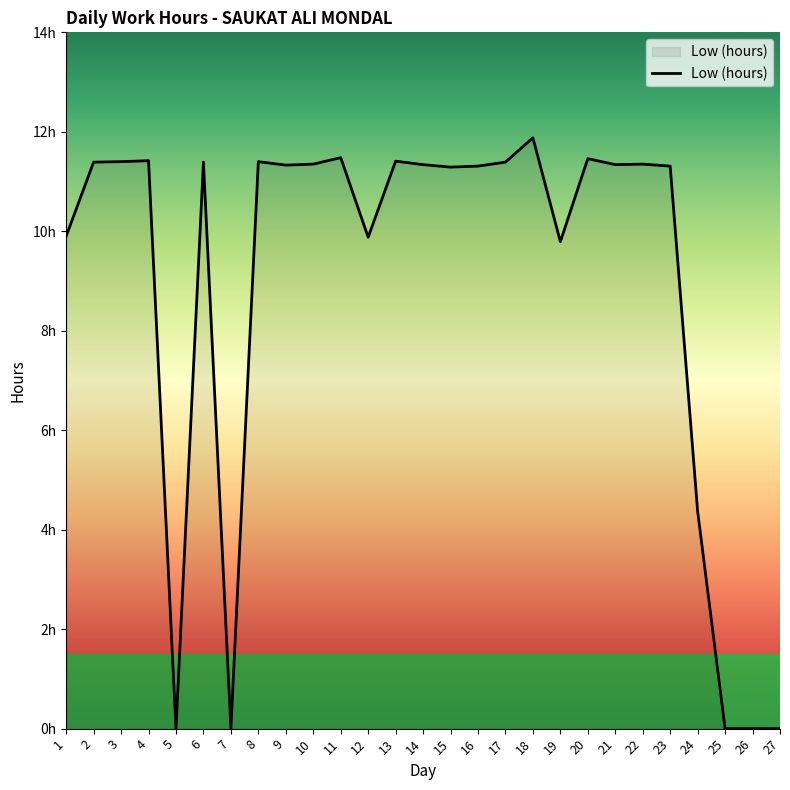

List the labels in order of value, largest first.

18, 11, 20, 4, 13, 3, 8, 2, 6, 17, 10, 22, 14, 21, 9, 16, 23, 15, 1, 12, 19, 24, 5, 7, 25, 26, 27